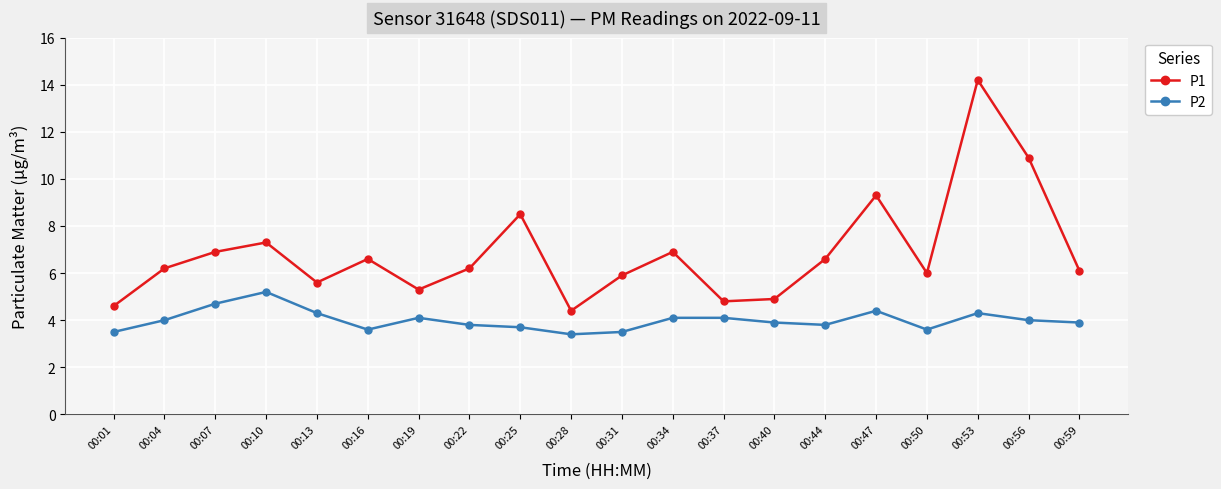

Reading right to left, transcribe all the data shown in this chart.

P1: 6.1	10.9	14.2	6.0	9.3	6.6	4.9	4.8	6.9	5.9	4.4	8.5	6.2	5.3	6.6	5.6	7.3	6.9	6.2	4.6
P2: 3.9	4.0	4.3	3.6	4.4	3.8	3.9	4.1	4.1	3.5	3.4	3.7	3.8	4.1	3.6	4.3	5.2	4.7	4.0	3.5